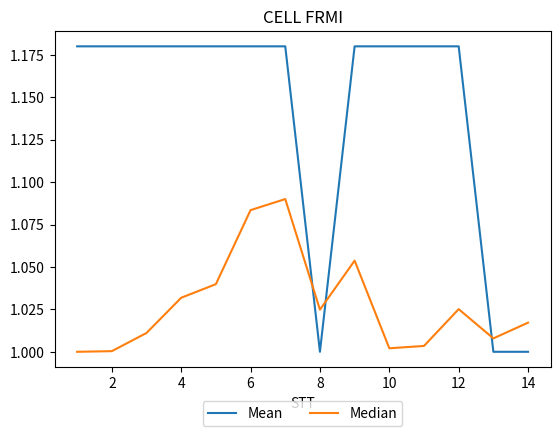

Which series has the largest total across all categories?

Mean